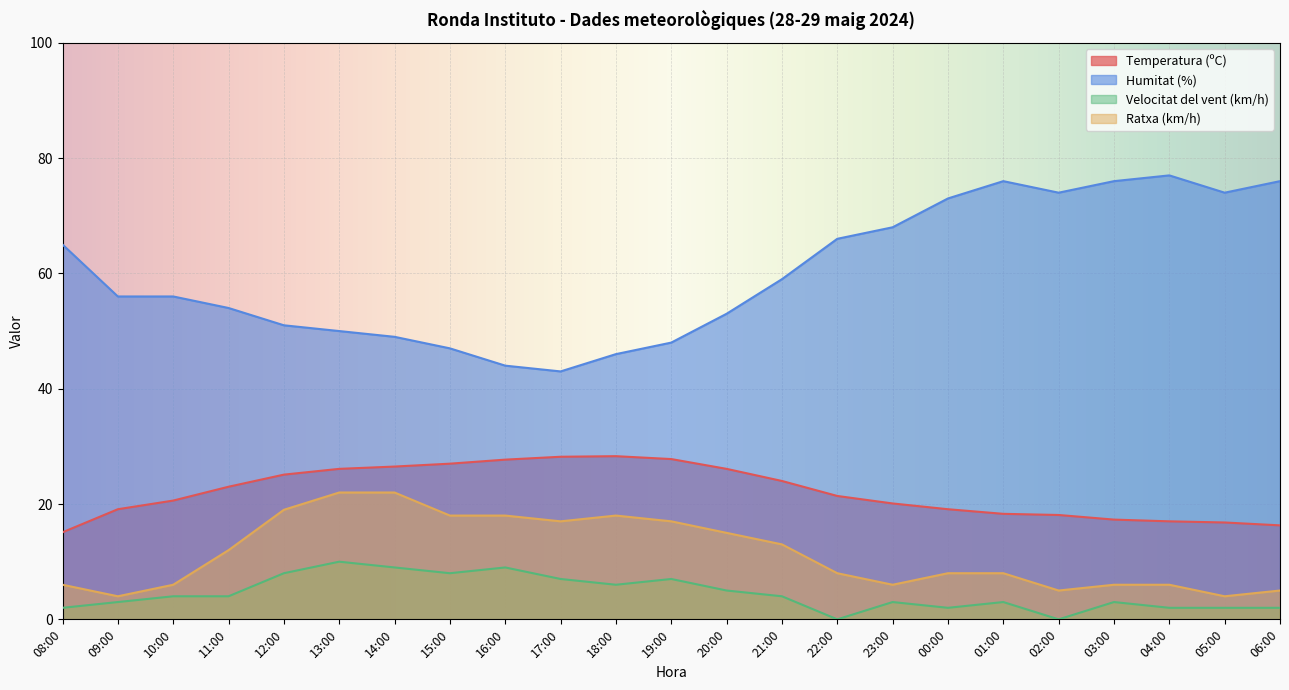

The value of Humitat (%) at 20:00 is 71.7. True or false?

False